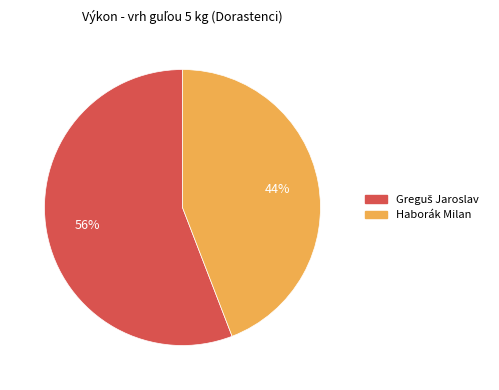

Which slice is the smallest?

Haborák Milan